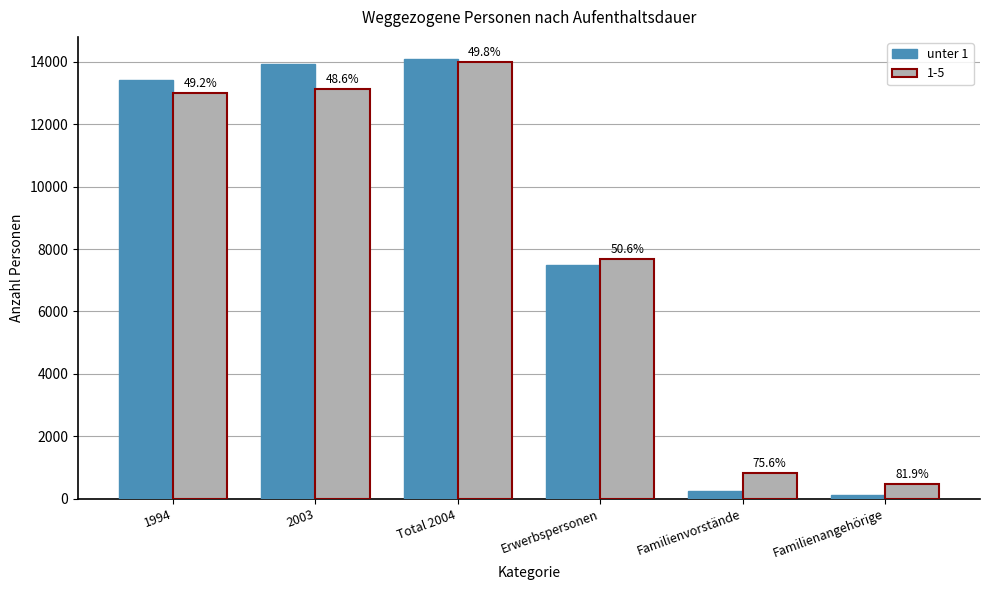

Reading left to right, what are all the values shown in this chart?

1994=13408	2003=13915	Total 2004=14091	Erwerbspersonen=7481	Familienvorstände=262	Familienangehörige=106